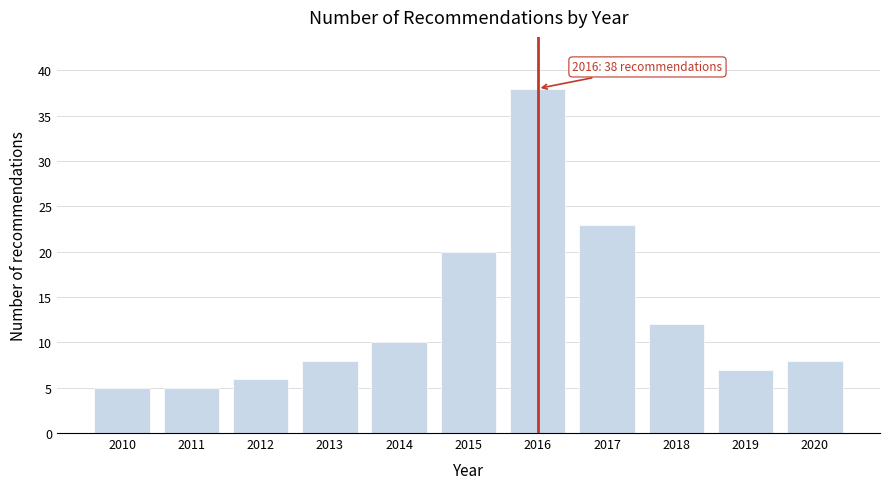

Reading right to left, extract all data points from this chart.

2020=8	2019=7	2018=12	2017=23	2016=38	2015=20	2014=10	2013=8	2012=6	2011=5	2010=5